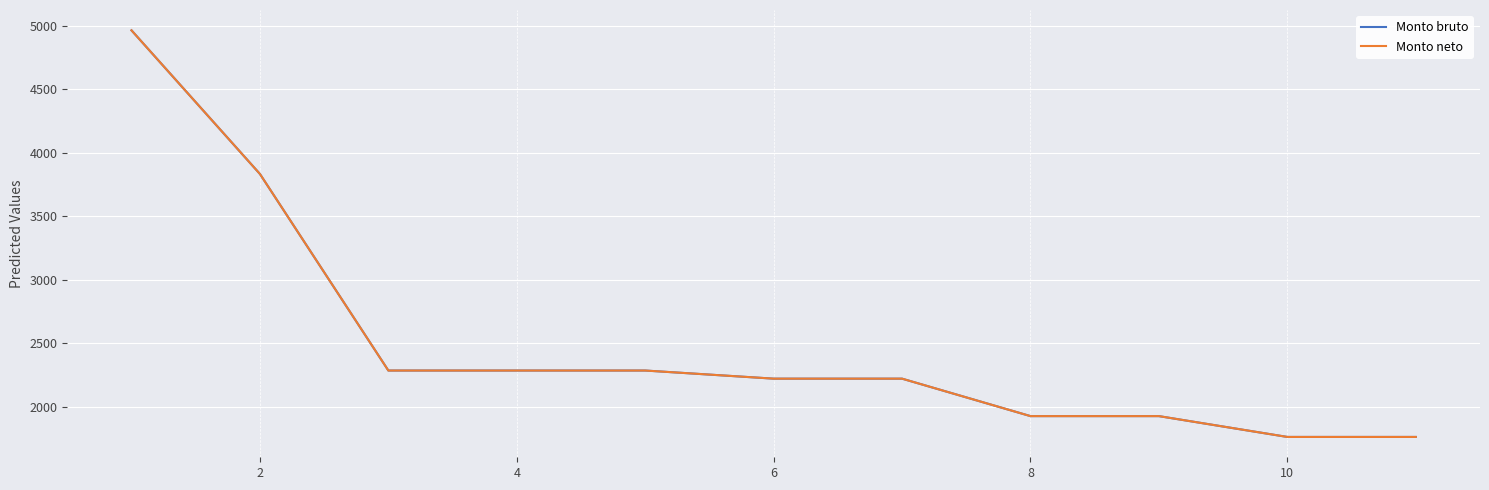

Does the chart display data point markers on the line(s)?

No